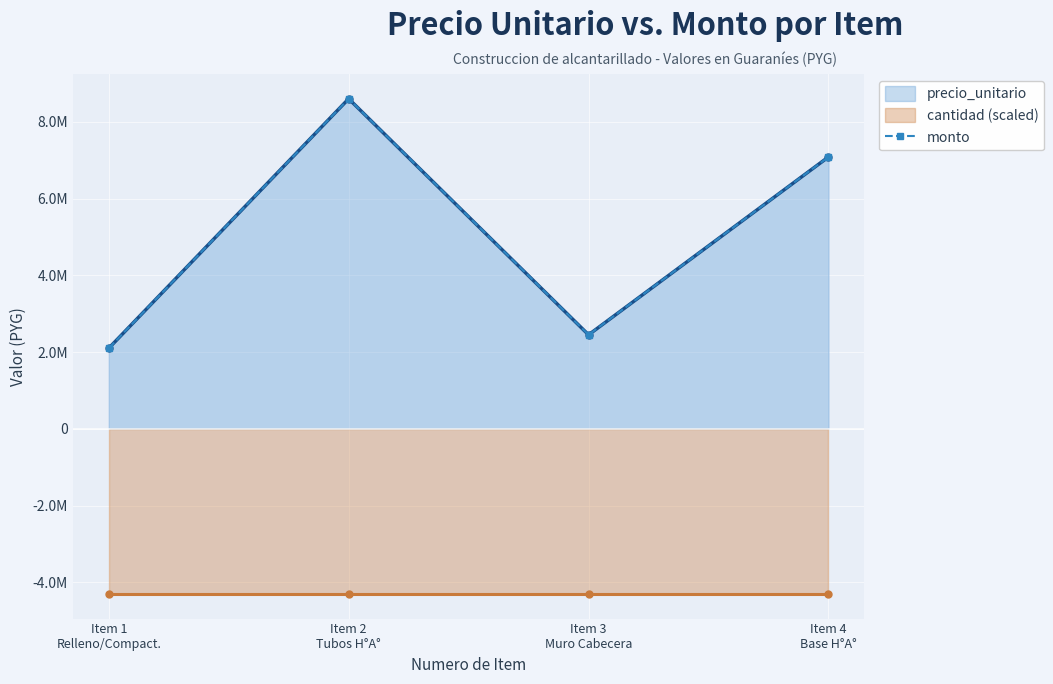

What is the value of the cantidad (scaled) point at the 3rd from the left?

-4300000